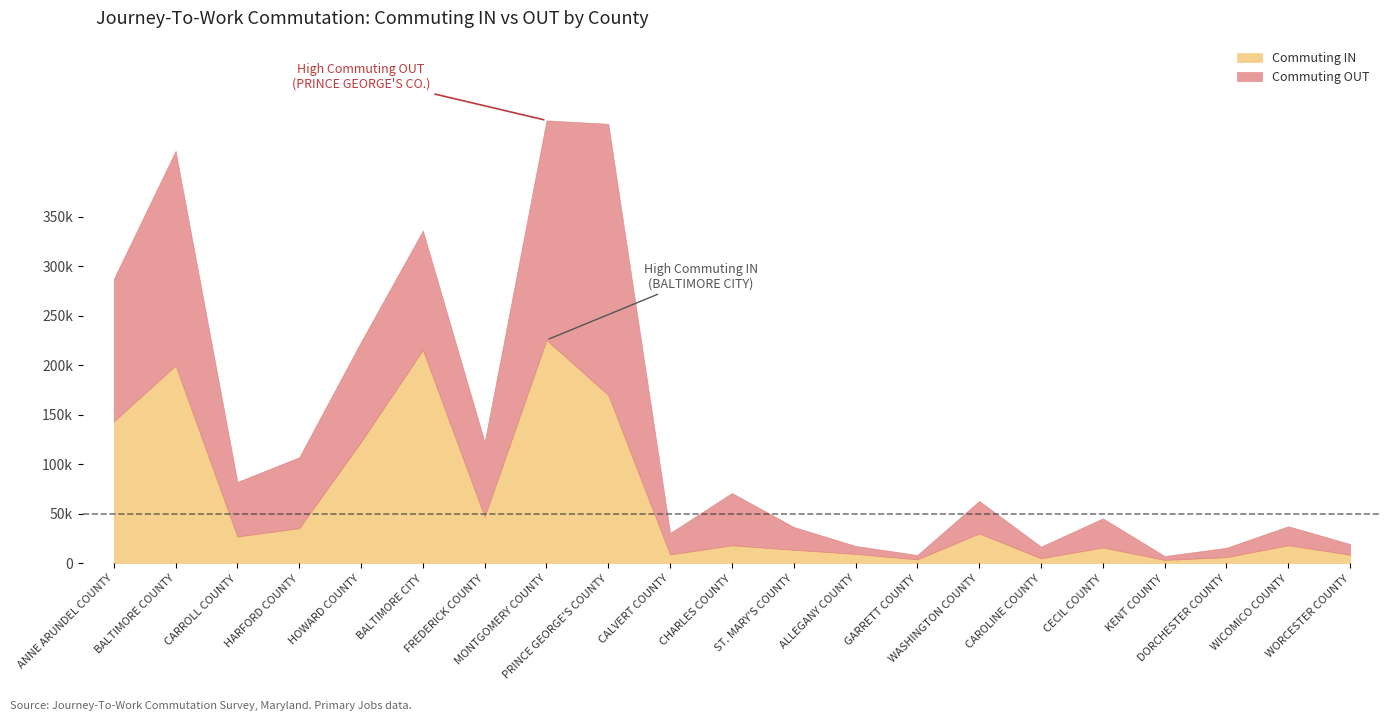

What is the difference between the Commuting OUT values at FREDERICK COUNTY and GARRETT COUNTY?

70873